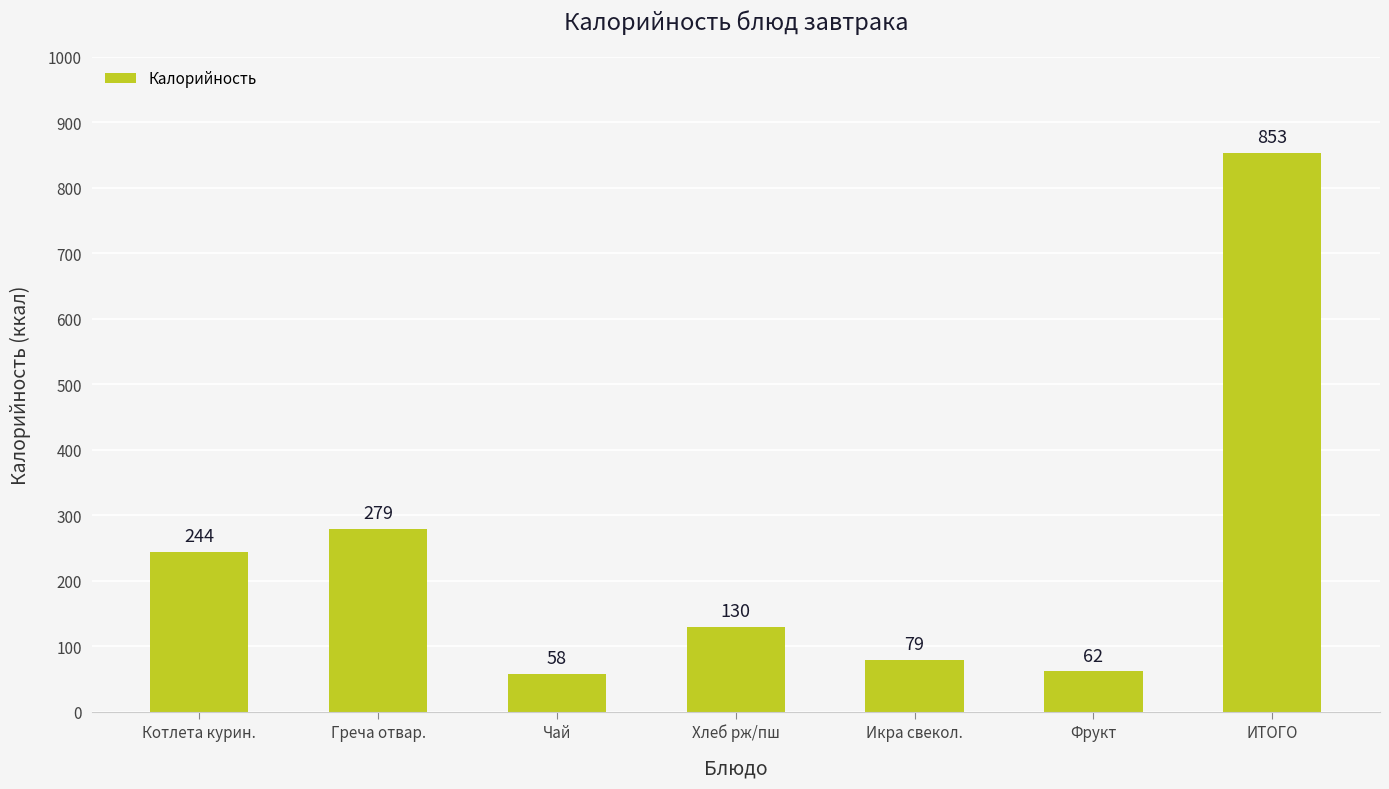

What is the change in value from Греча отвар. to ИТОГО?

+573.8